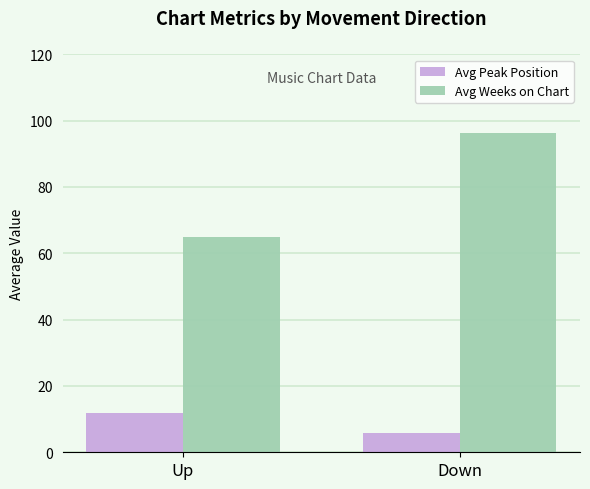

What are all the series names shown in the legend?

Avg Peak Position, Avg Weeks on Chart